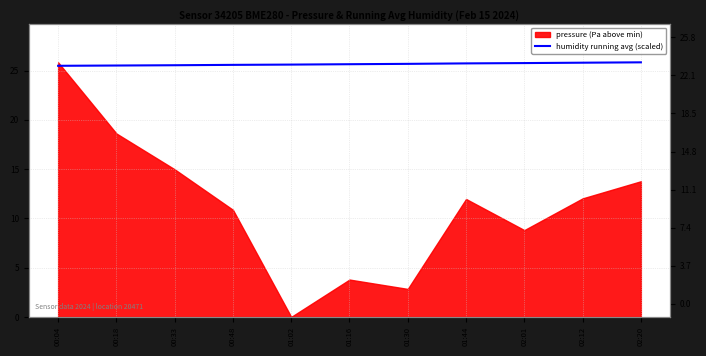

Rank the categories by value from highest to lowest.

02:20, 02:12, 02:01, 01:44, 01:30, 01:16, 01:02, 00:48, 00:33, 00:18, 00:04